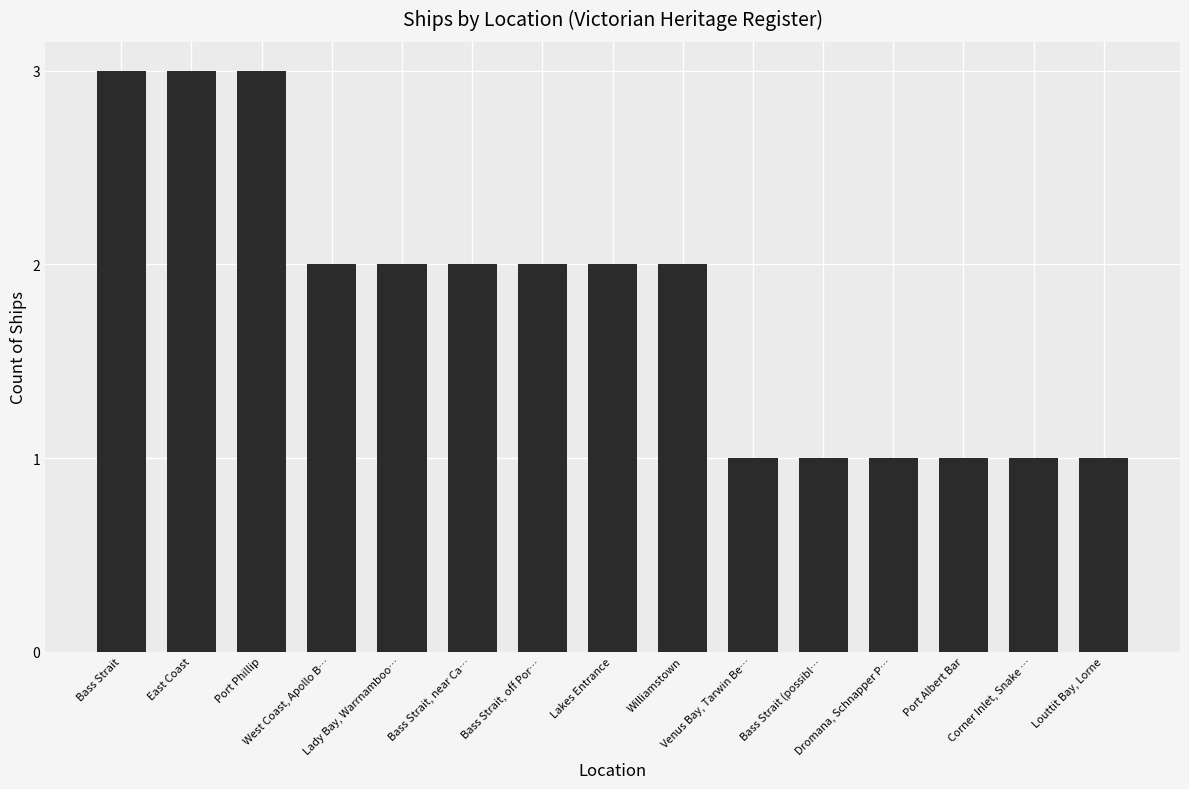

Are the bars grouped side by side (vs. stacked)?

No